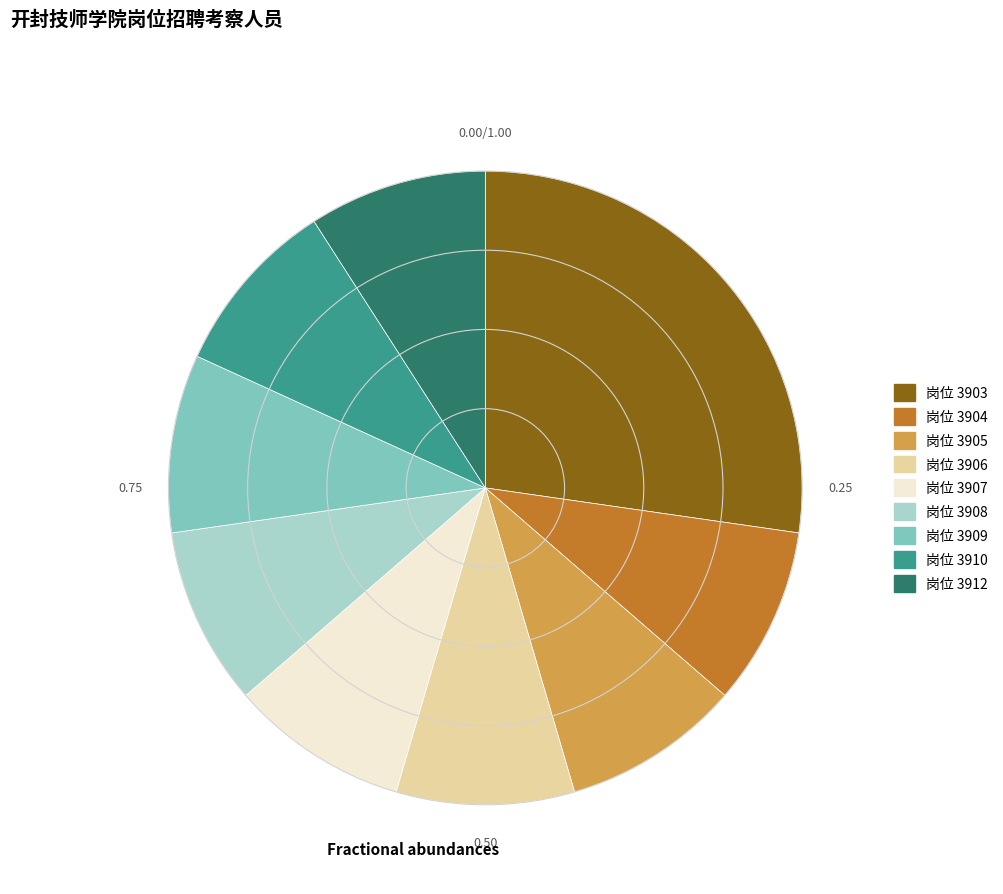

Is there any slice that represents more than half of the pie?

No